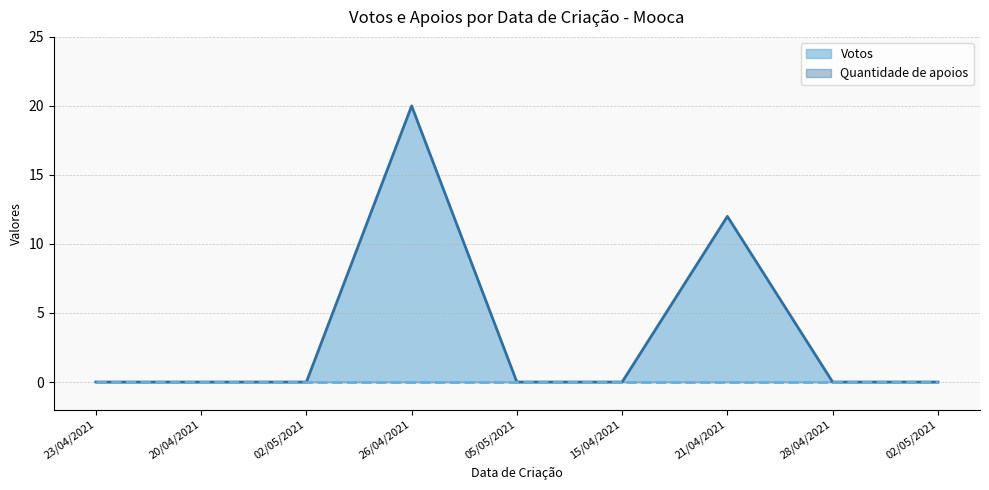

Rank the categories by value from lowest to highest.

23/04/2021, 20/04/2021, 02/05/2021, 05/05/2021, 15/04/2021, 28/04/2021, 02/05/2021, 21/04/2021, 26/04/2021